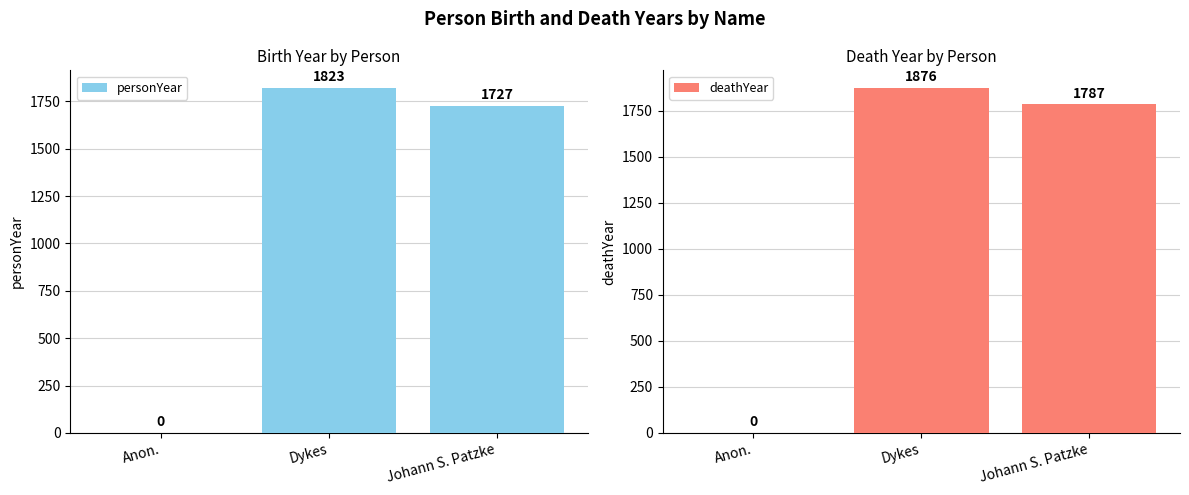

The value of deathYear at Johann S. Patzke is 1787. True or false?

True